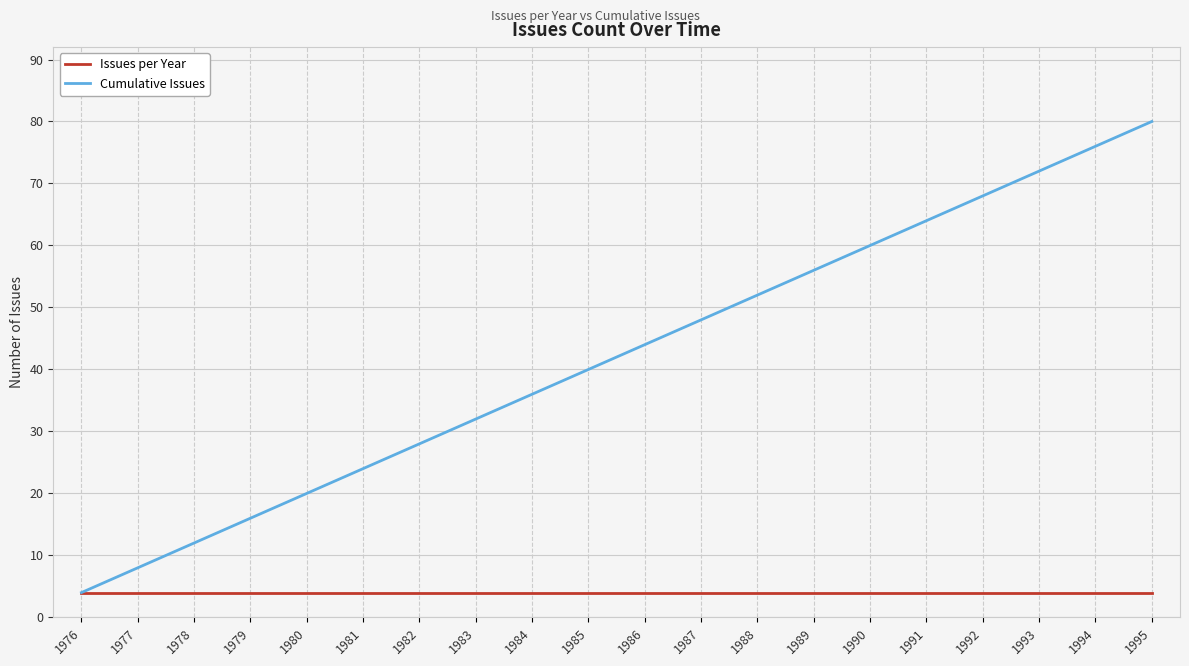

What is the sum of the Issues per Year values at 1990 and 1987?

8